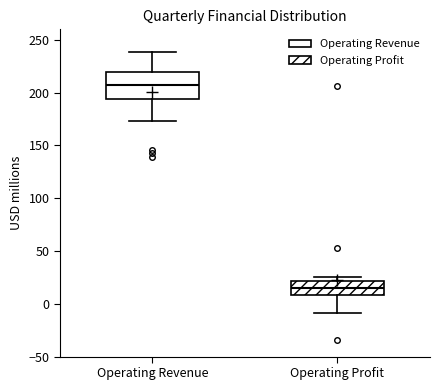

Reading left to right, transcribe this box plot: for each box, give where its median line is, the range the box spans, and where its two whiskers end, as read against the y-axis. The values are not printed on the chart, so give them approximately, as read against the axis.

Operating Revenue: median 205, box 195 to 220, whiskers 175 to 240
Operating Profit: median 15, box 10 to 20, whiskers -10 to 25